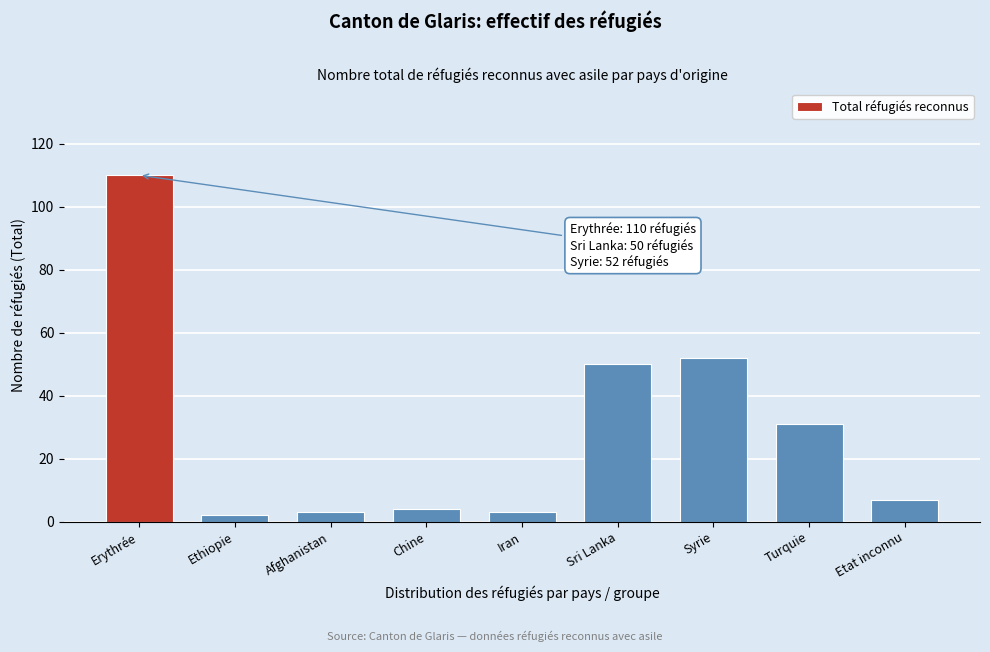

Reading right to left, extract all data points from this chart.

Etat inconnu=7	Turquie=31	Syrie=52	Sri Lanka=50	Iran=3	Chine=4	Afghanistan=3	Ethiopie=2	Erythrée=110